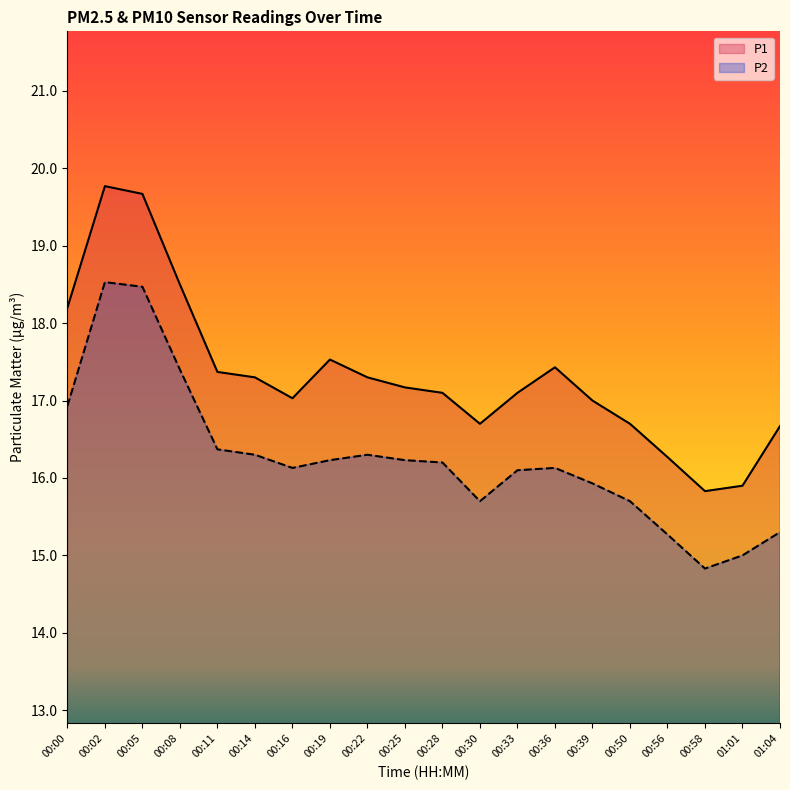

How many interior local valleys does the P2 series have?

3